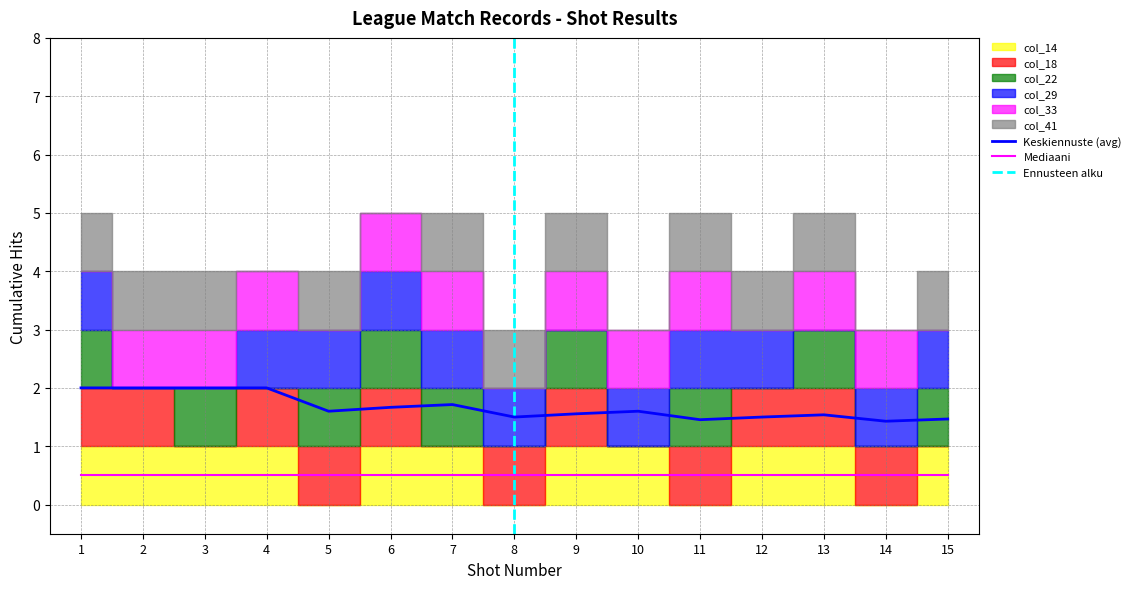

Is the value of Mediaani at 15 greater than the value of Keskiennuste (avg) at 4?

No